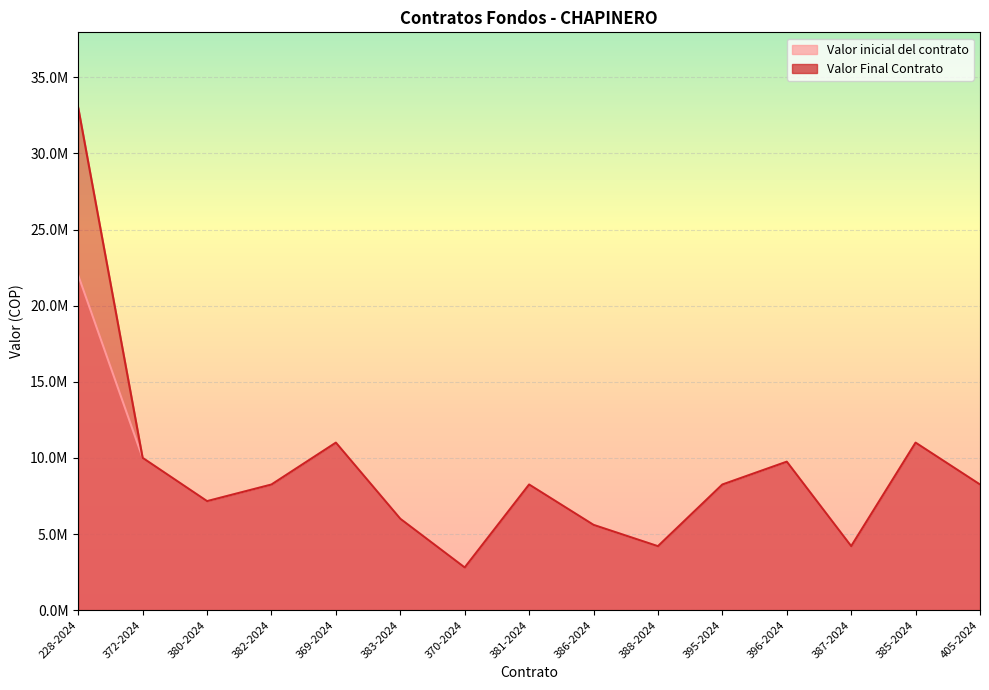

Reading right to left, what are all the values shown in this chart?

Valor inicial del contrato: 8250000	11000000	4200000	9750000	8250000	4200000	5600000	8250000	2800000	6000000	11000000	8250000	7159500	10000000	22000000
Valor Final Contrato: 8250000	11000000	4200000	9750000	8250000	4200000	5600000	8250000	2800000	6000000	11000000	8250000	7159500	10000000	33000000